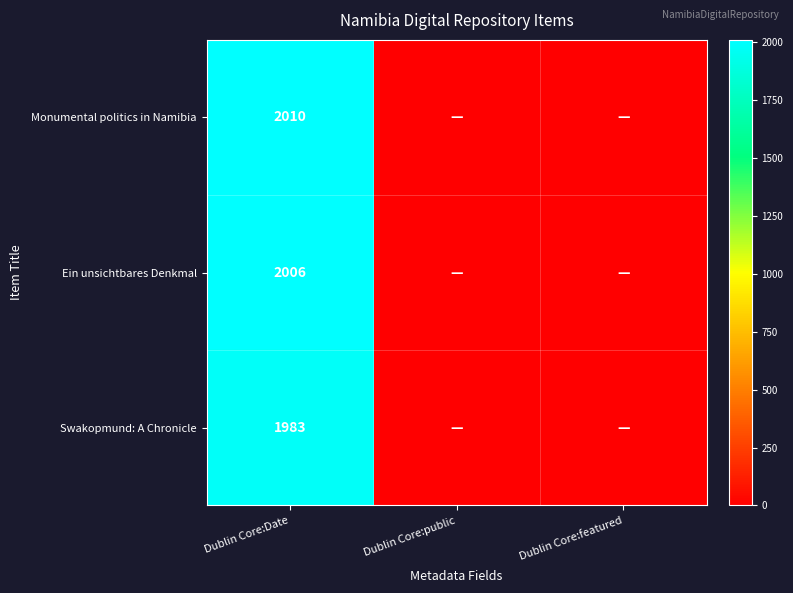

The value of Monumental politics in Namibia at Dublin Core:Date is 2010. True or false?

True